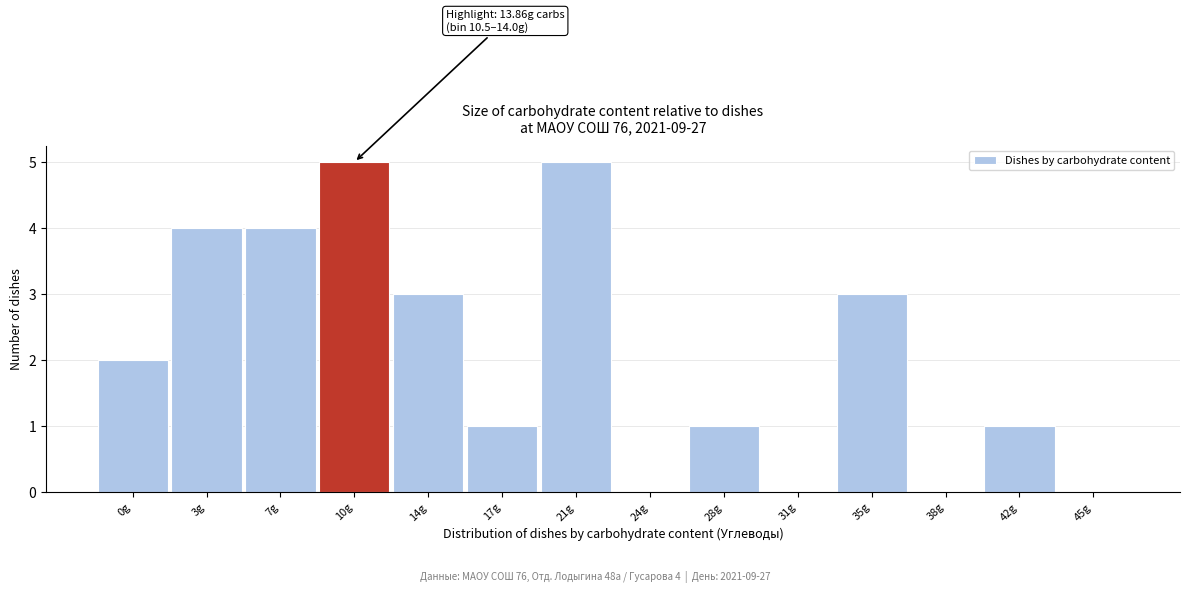

Reading right to left, list all the values displayed in this chart.

45g=0	42g=1	38g=0	35g=3	31g=0	28g=1	24g=0	21g=5	17g=1	14g=3	10g=5	7g=4	3g=4	0g=2